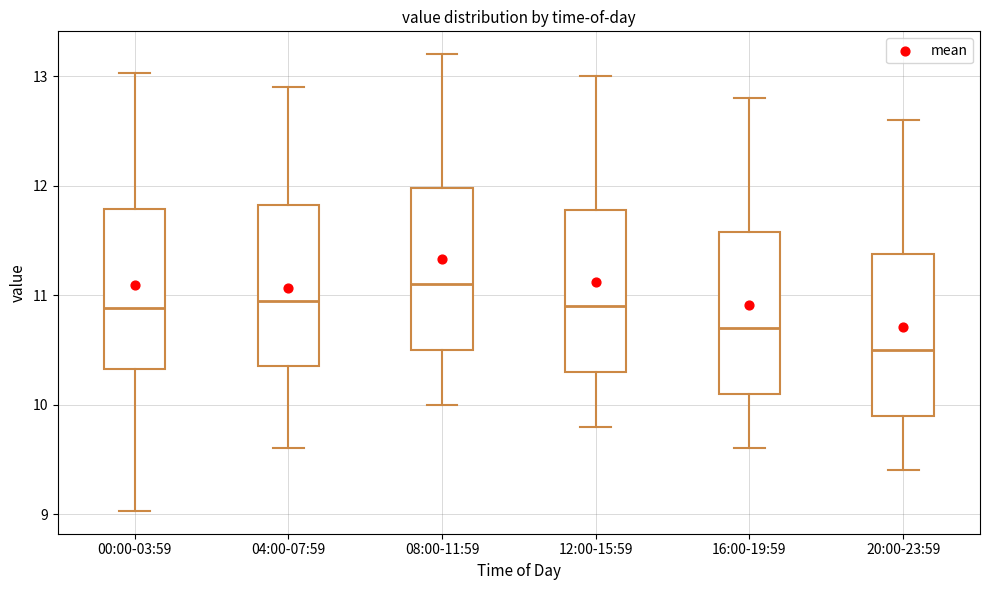

Reading left to right, transcribe this box plot: for each box, give where its median line is, the range the box spans, and where its two whiskers end, as read against the y-axis. The values are not printed on the chart, so give them approximately, as read against the axis.

00:00-03:59: median 10.9, box 10.3 to 11.8, whiskers 9.0 to 13.0
04:00-07:59: median 11.0, box 10.4 to 11.8, whiskers 9.6 to 12.9
08:00-11:59: median 11.1, box 10.5 to 12.0, whiskers 10.0 to 13.2
12:00-15:59: median 10.9, box 10.3 to 11.8, whiskers 9.8 to 13.0
16:00-19:59: median 10.7, box 10.1 to 11.6, whiskers 9.6 to 12.8
20:00-23:59: median 10.5, box 9.9 to 11.4, whiskers 9.4 to 12.6